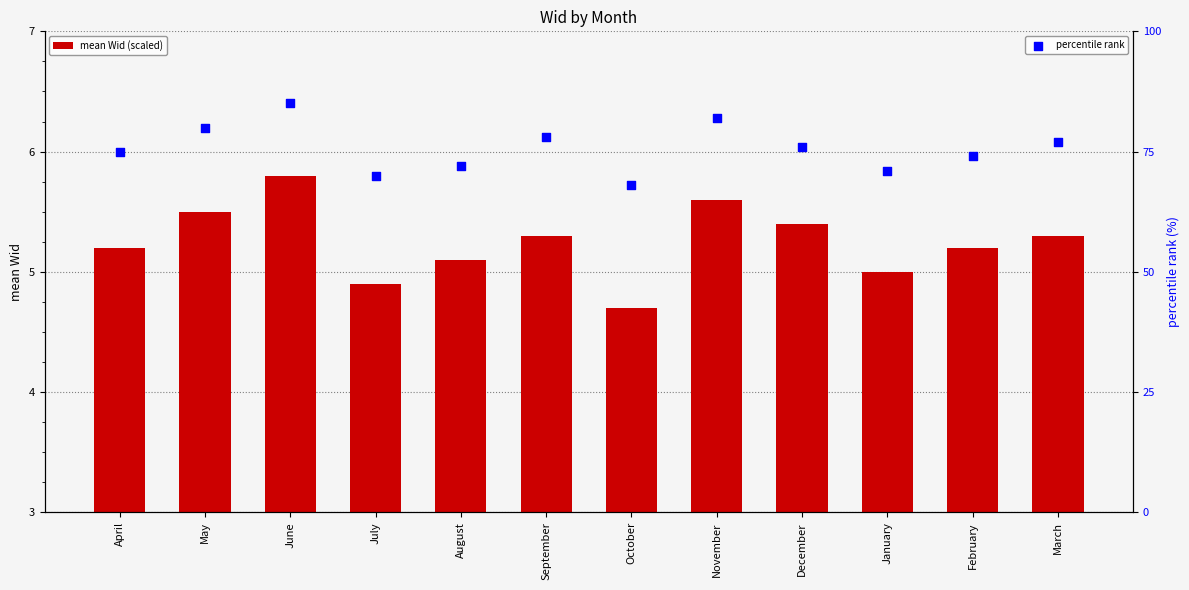

What is the total value across all series at December?

81.4